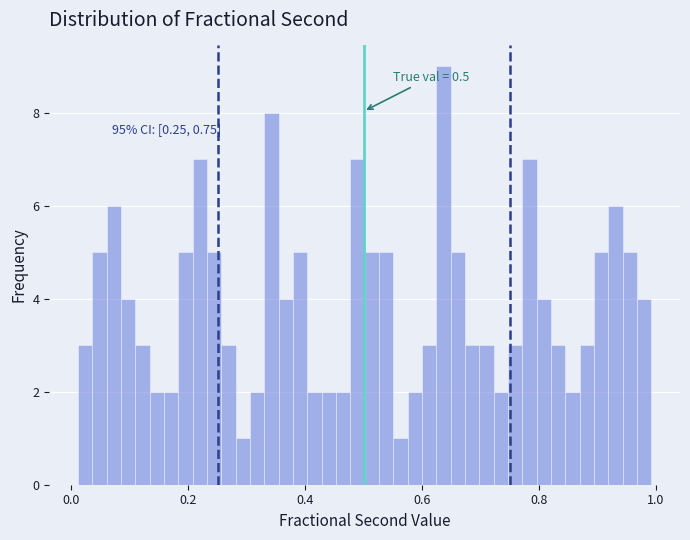

Read against the x-axis, roughly where is the centre of the tallest bar?

0.64